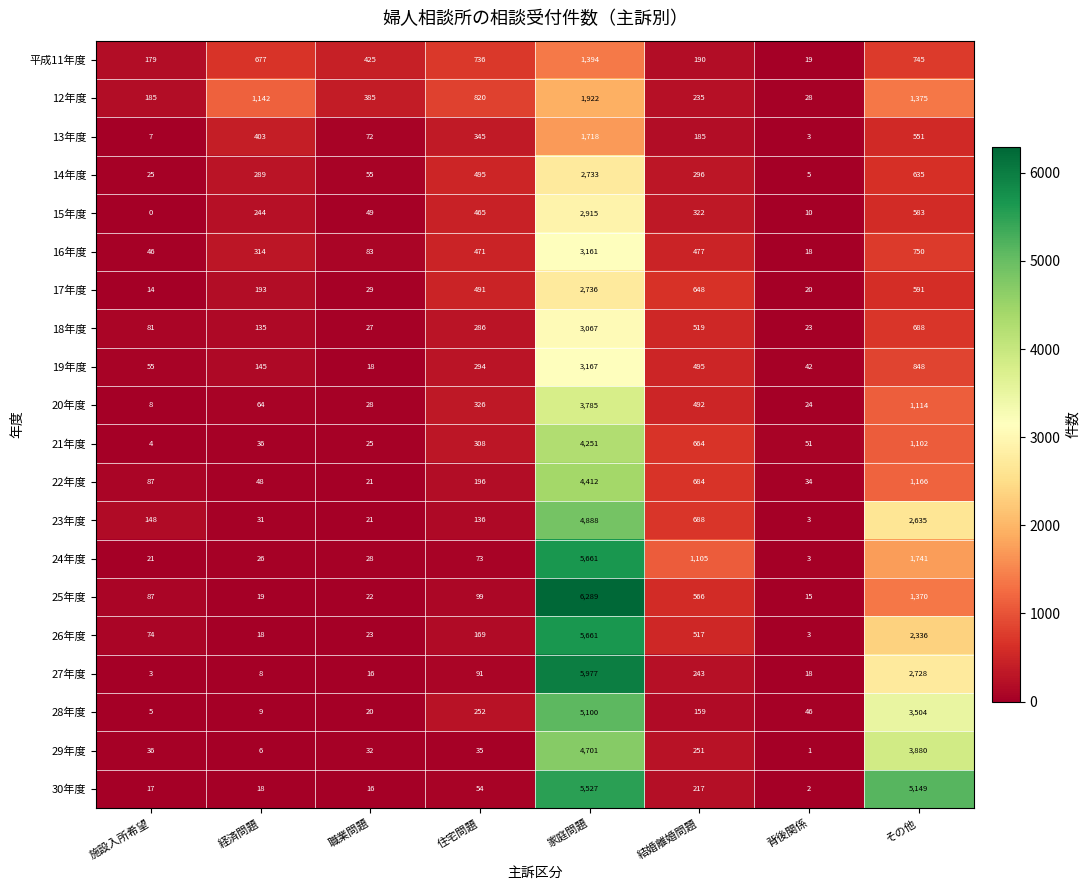

What value does the 27年度 series have at 職業問題, to the nearest 10?

20